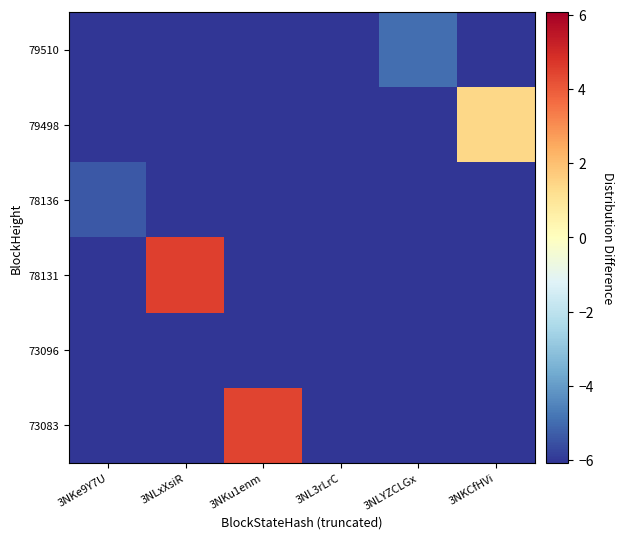

Reading right to left, what are all the values shown in this chart?

79510: 3NKCfHVi=-6.1	3NLYZCLGx=-5.0	3NL3rLrC=-6.1	3NKu1enm=-6.1	3NLxXsiR=-6.1	3NKe9Y7U=-6.1
79498: 3NKCfHVi=1.4	3NLYZCLGx=-6.1	3NL3rLrC=-6.1	3NKu1enm=-6.1	3NLxXsiR=-6.1	3NKe9Y7U=-6.1
78136: 3NKCfHVi=-6.1	3NLYZCLGx=-6.1	3NL3rLrC=-6.1	3NKu1enm=-6.1	3NLxXsiR=-6.1	3NKe9Y7U=-5.4
78131: 3NKCfHVi=-6.1	3NLYZCLGx=-6.1	3NL3rLrC=-6.1	3NKu1enm=-6.1	3NLxXsiR=4.5	3NKe9Y7U=-6.1
73096: 3NKCfHVi=-6.1	3NLYZCLGx=-6.1	3NL3rLrC=-6.1	3NKu1enm=-6.1	3NLxXsiR=-6.1	3NKe9Y7U=-6.1
73083: 3NKCfHVi=-6.1	3NLYZCLGx=-6.1	3NL3rLrC=-6.1	3NKu1enm=4.4	3NLxXsiR=-6.1	3NKe9Y7U=-6.1